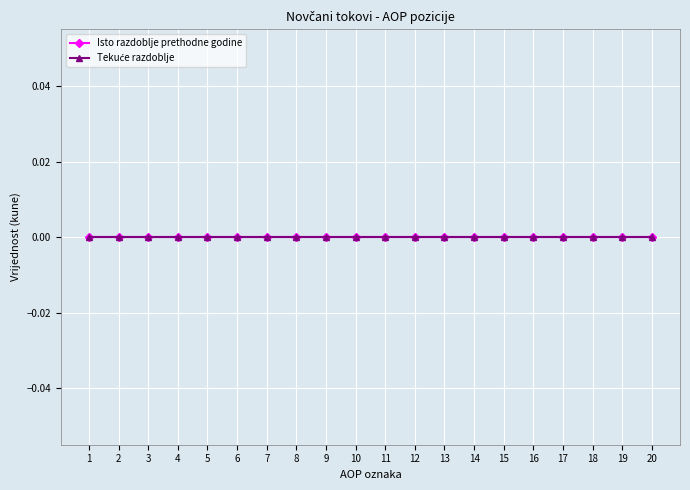

Which label corresponds to the smallest value in the chart?

1